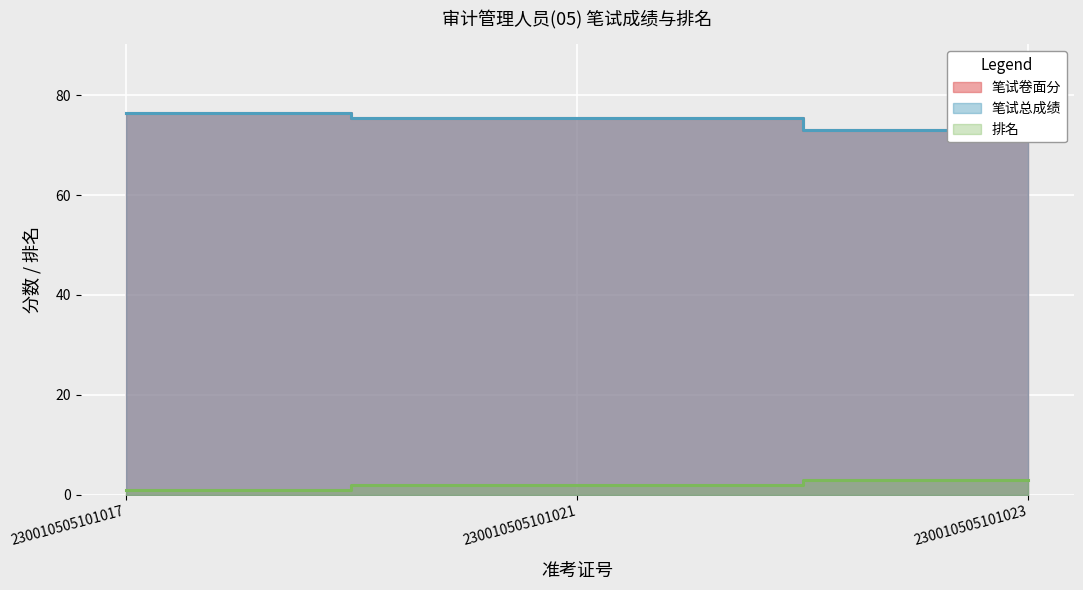

What is the difference between the 排名 values at 230010505101021 and 230010505101023?

1.0